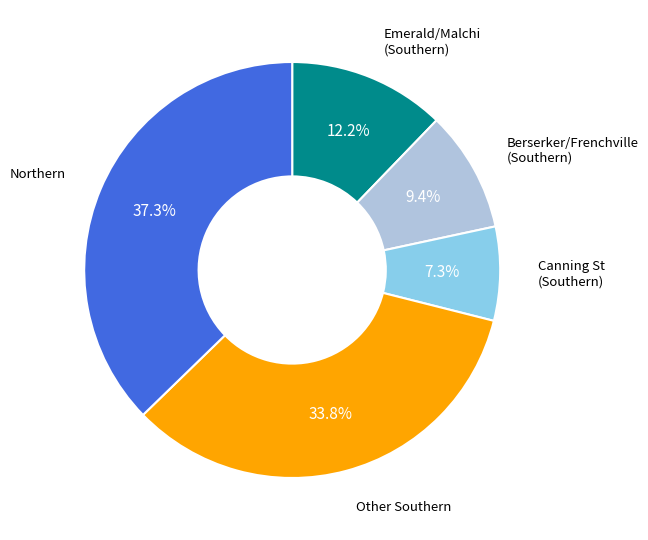

Between Emerald/Malchi (Southern) and Berserker/Frenchville (Southern), which is larger?

Emerald/Malchi (Southern)